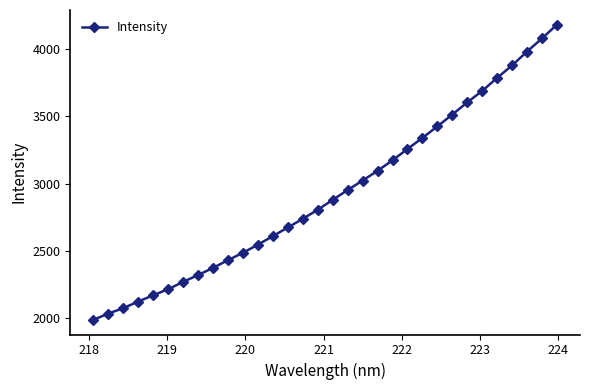

True or false: there are more than 2 points higher than both neighbors.

False